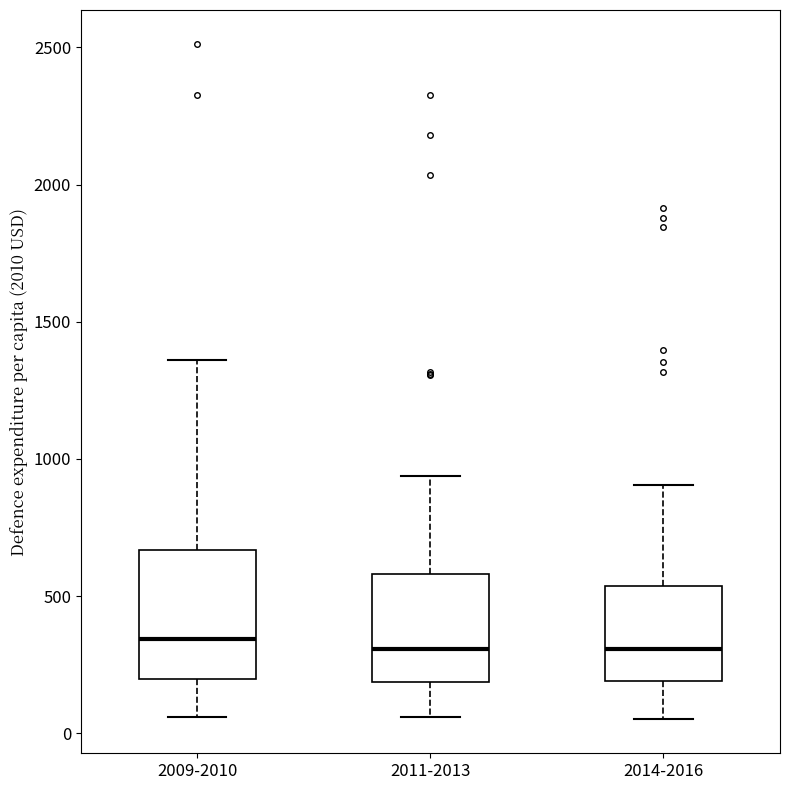

Reading left to right, read every box against the y-axis: the position of its median line, the range the box covers, and the ends of its whiskers. The values are not printed on the chart, so give them approximately, as read against the axis.

2009-2010: median 350, box 200 to 650, whiskers 50 to 1350
2011-2013: median 300, box 200 to 600, whiskers 50 to 950
2014-2016: median 300, box 200 to 550, whiskers 50 to 900